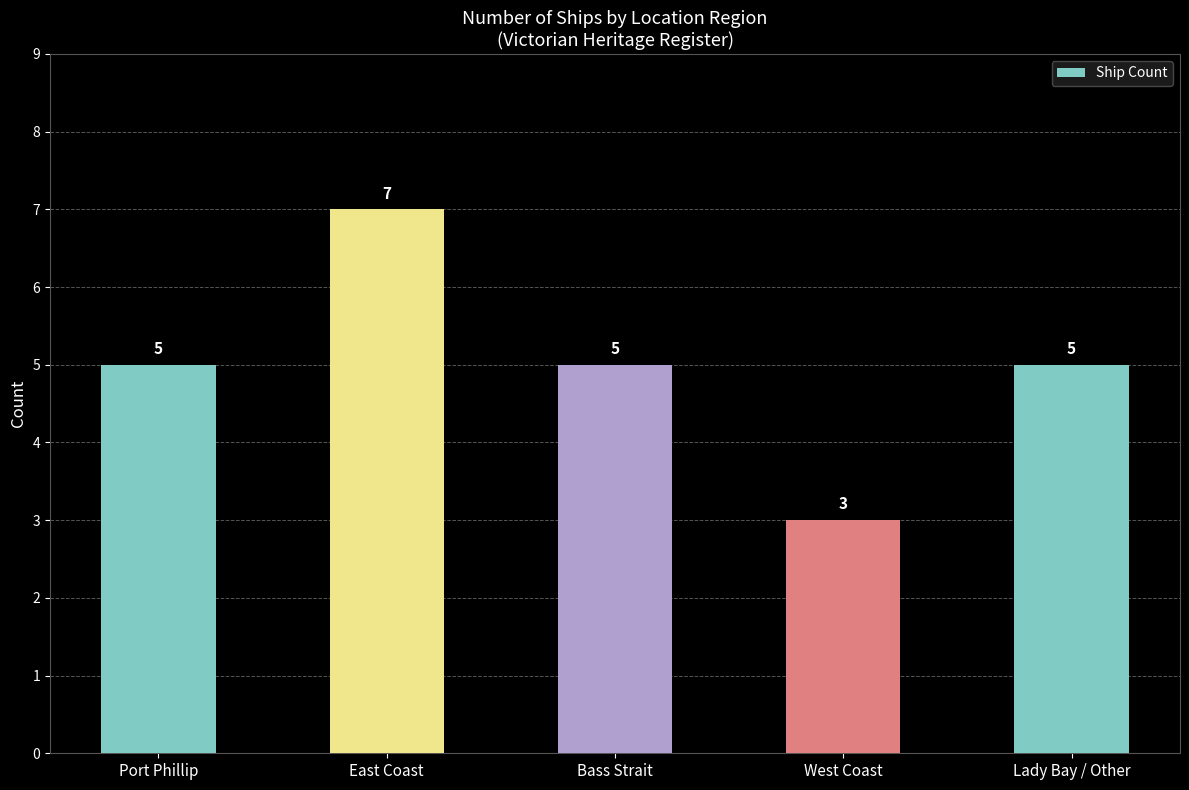

The value at East Coast is 2. True or false?

False